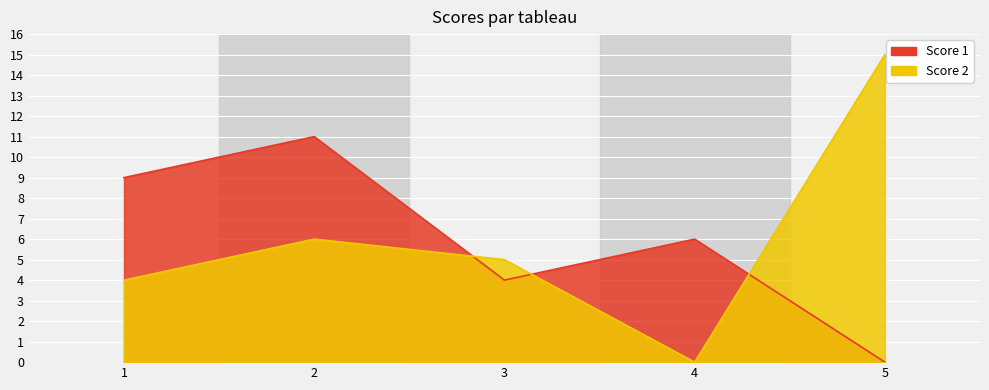

Between which two adjacent categories do Score 2 and Score 1 first intersect?

2 and 3